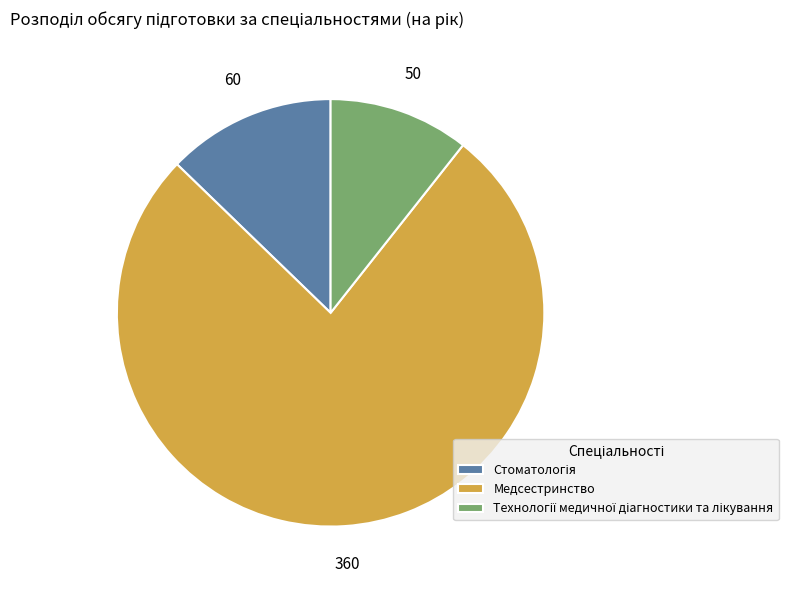

Which category accounts for the majority?

Медсестринство